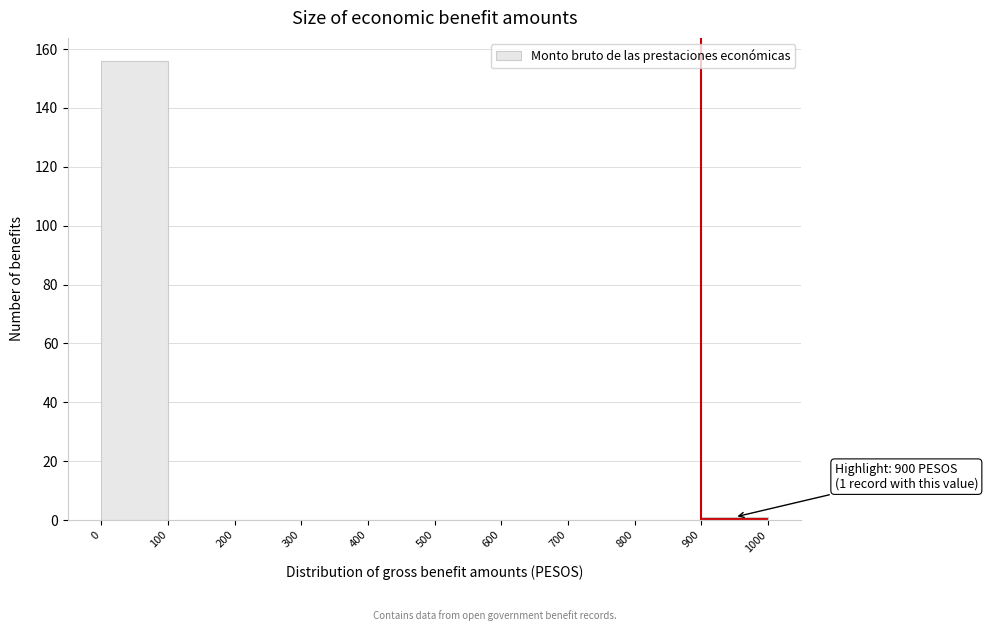

Which range on the x-axis has the tallest bar?

0 to 100